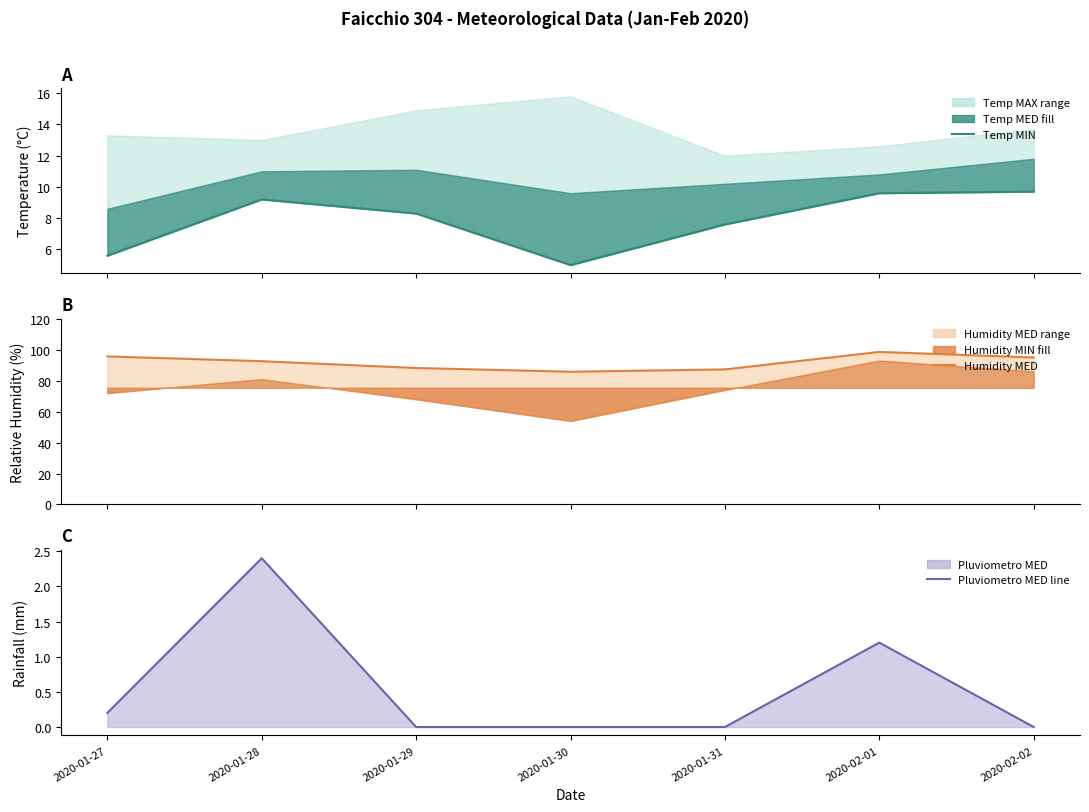

What is the difference between the Humidity MED line values at 2020-01-29 and 2020-02-01?

10.4